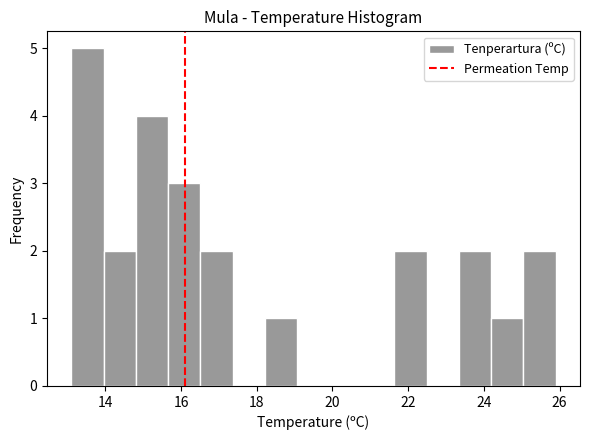

Reading left to right, transcribe this chart: for each bar, give the range it covers on the x-axis and its height. Neither the bar edges nor the heights are printed on the chart, so give them approximately, as read against the axes.

13.2 to 14.0: 5
14.0 to 14.8: 2
14.8 to 15.6: 4
15.6 to 16.6: 3
16.6 to 17.4: 2
17.4 to 18.2: 0
18.2 to 19.0: 1
19.0 to 20.0: 0
20.0 to 20.8: 0
20.8 to 21.6: 0
21.6 to 22.4: 2
22.4 to 23.4: 0
23.4 to 24.2: 2
24.2 to 25.0: 1
25.0 to 26.0: 2